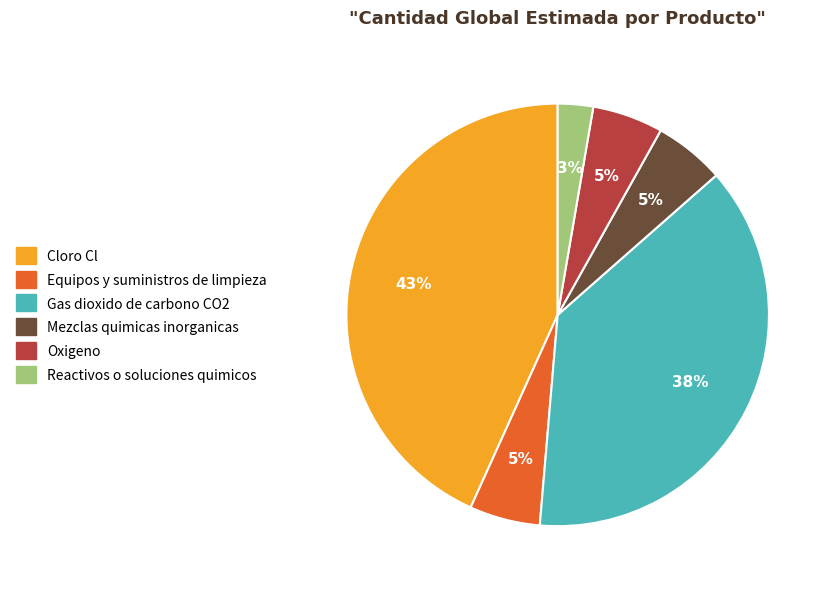

What percentage is the Oxigeno slice, to the nearest percent?

5%